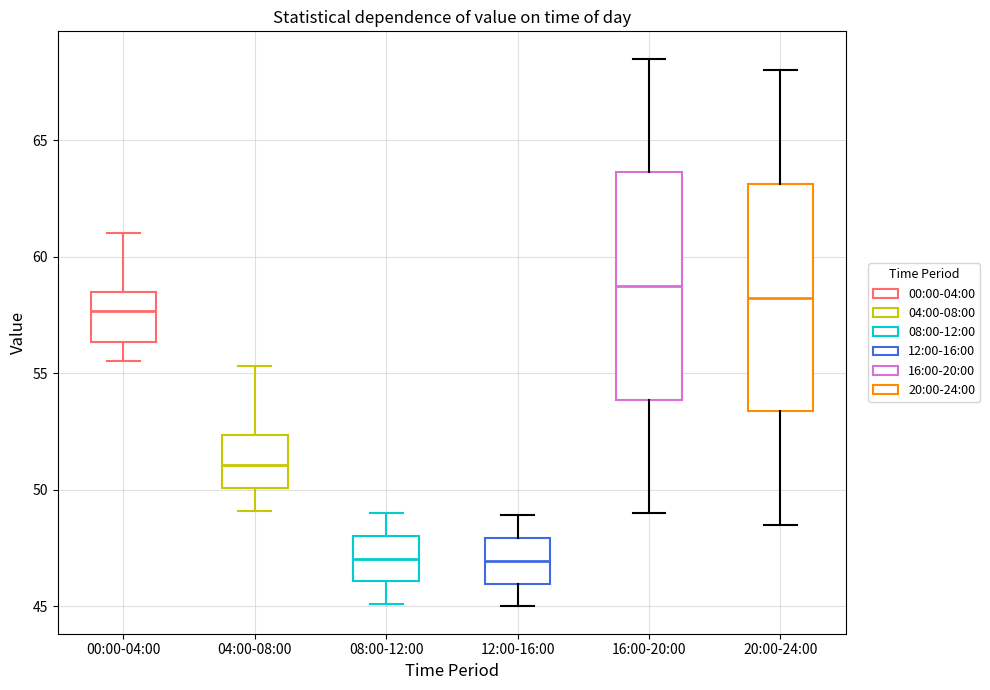

Reading left to right, transcribe this box plot: for each box, give where its median line is, the range the box spans, and where its two whiskers end, as read against the y-axis. The values are not printed on the chart, so give them approximately, as read against the axis.

00:00-04:00: median 57.5, box 56.5 to 58.5, whiskers 55.5 to 61.0
04:00-08:00: median 51.0, box 50.0 to 52.5, whiskers 49.0 to 55.5
08:00-12:00: median 47.0, box 46.0 to 48.0, whiskers 45.0 to 49.0
12:00-16:00: median 47.0, box 46.0 to 48.0, whiskers 45.0 to 49.0
16:00-20:00: median 59.0, box 54.0 to 63.5, whiskers 49.0 to 68.5
20:00-24:00: median 58.5, box 53.5 to 63.0, whiskers 48.5 to 68.0